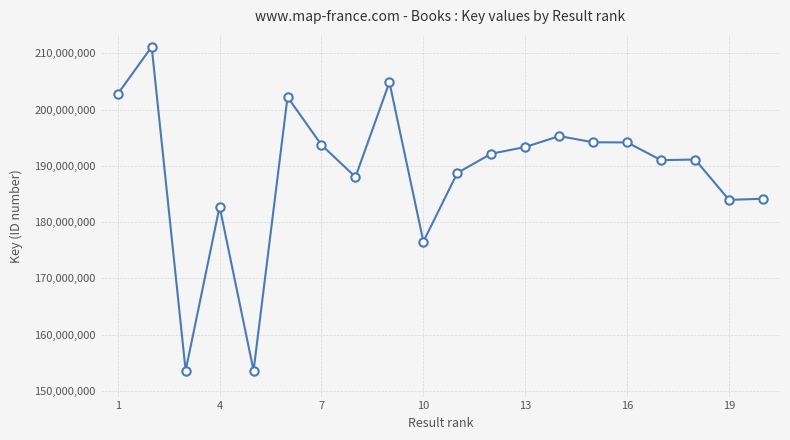

What is the sum of all values?

3777375879